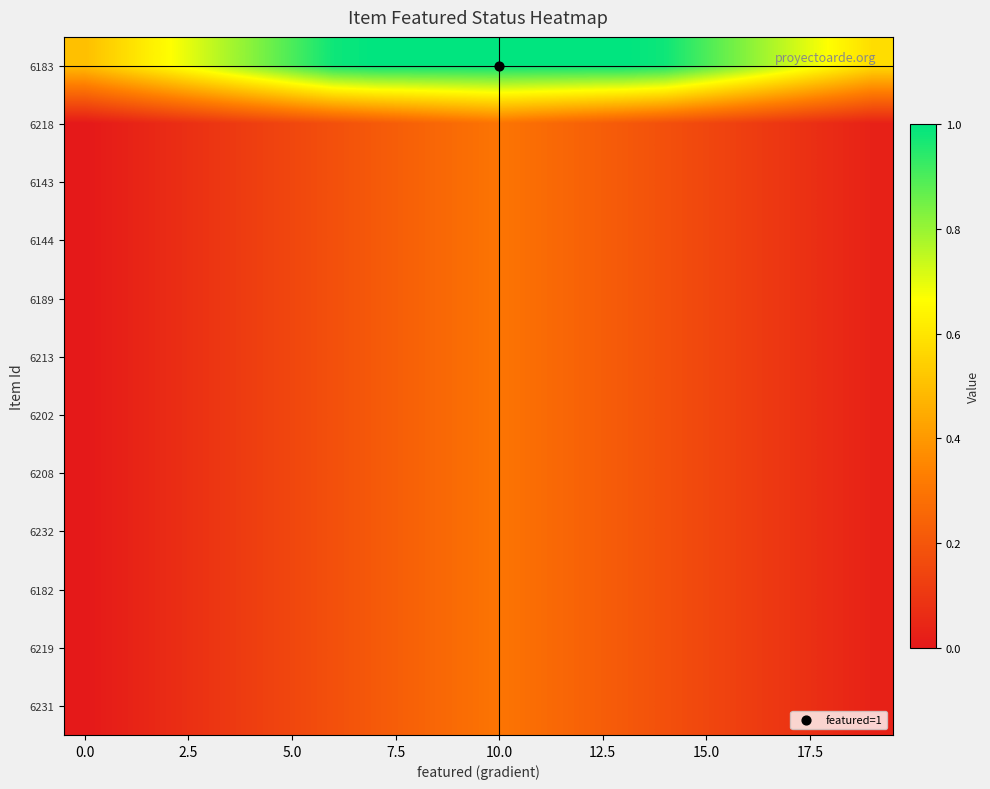

Reading left to right, what are all the values shown in this chart?

6183: 0.5	0.6	0.7	0.7	0.8	0.9	1.0	1.0	1.0	1.0	1.0	1.0	1.0	1.0	1.0	0.9	0.8	0.7	0.7	0.6
6218: 0.0	0.0	0.1	0.1	0.1	0.1	0.2	0.2	0.2	0.3	0.3	0.3	0.2	0.2	0.2	0.1	0.1	0.1	0.1	0.0
6143: 0.0	0.0	0.1	0.1	0.1	0.1	0.2	0.2	0.2	0.3	0.3	0.3	0.2	0.2	0.2	0.1	0.1	0.1	0.1	0.0
6144: 0.0	0.0	0.1	0.1	0.1	0.1	0.2	0.2	0.2	0.3	0.3	0.3	0.2	0.2	0.2	0.1	0.1	0.1	0.1	0.0
6189: 0.0	0.0	0.1	0.1	0.1	0.1	0.2	0.2	0.2	0.3	0.3	0.3	0.2	0.2	0.2	0.1	0.1	0.1	0.1	0.0
6213: 0.0	0.0	0.1	0.1	0.1	0.1	0.2	0.2	0.2	0.3	0.3	0.3	0.2	0.2	0.2	0.1	0.1	0.1	0.1	0.0
6202: 0.0	0.0	0.1	0.1	0.1	0.1	0.2	0.2	0.2	0.3	0.3	0.3	0.2	0.2	0.2	0.1	0.1	0.1	0.1	0.0
6208: 0.0	0.0	0.1	0.1	0.1	0.1	0.2	0.2	0.2	0.3	0.3	0.3	0.2	0.2	0.2	0.1	0.1	0.1	0.1	0.0
6232: 0.0	0.0	0.1	0.1	0.1	0.1	0.2	0.2	0.2	0.3	0.3	0.3	0.2	0.2	0.2	0.1	0.1	0.1	0.1	0.0
6182: 0.0	0.0	0.1	0.1	0.1	0.1	0.2	0.2	0.2	0.3	0.3	0.3	0.2	0.2	0.2	0.1	0.1	0.1	0.1	0.0
6219: 0.0	0.0	0.1	0.1	0.1	0.1	0.2	0.2	0.2	0.3	0.3	0.3	0.2	0.2	0.2	0.1	0.1	0.1	0.1	0.0
6231: 0.0	0.0	0.1	0.1	0.1	0.1	0.2	0.2	0.2	0.3	0.3	0.3	0.2	0.2	0.2	0.1	0.1	0.1	0.1	0.0